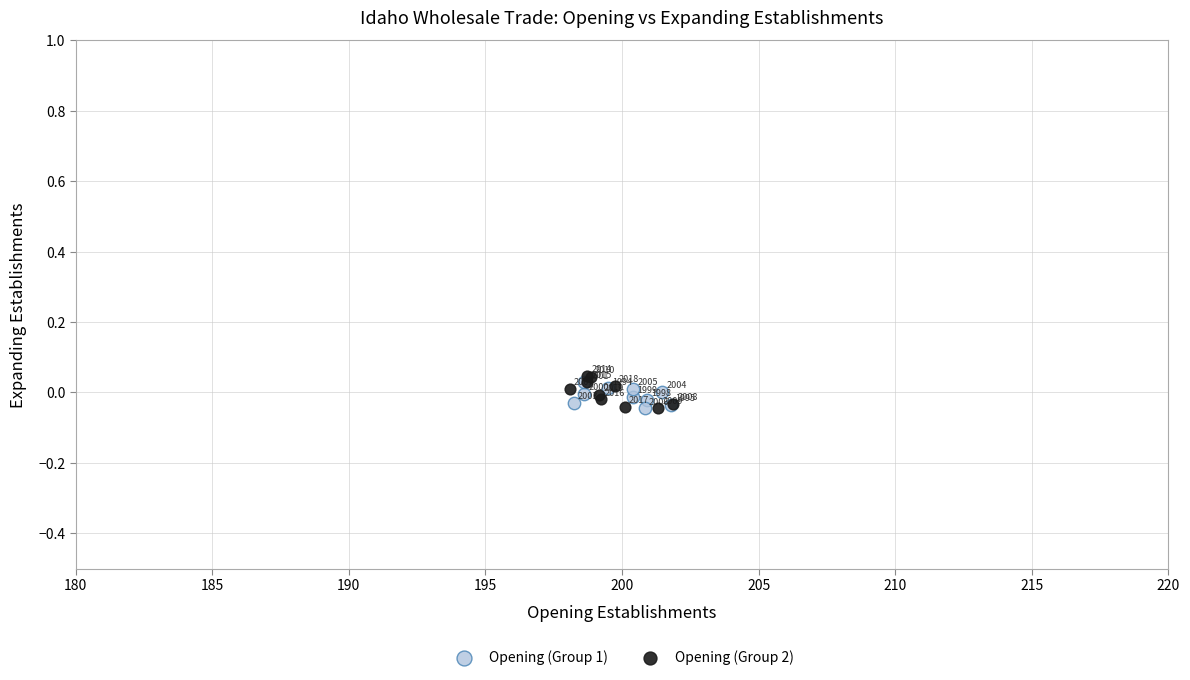

Which series has the widest spread of Y values?

Opening (Group 2)